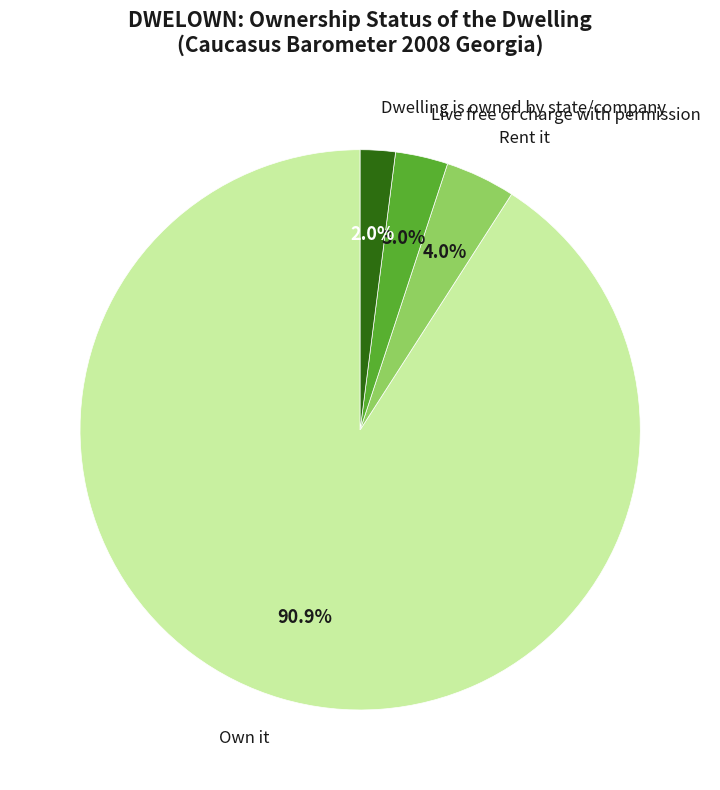

To the nearest percent, what is the difference between the largest and smallest slice percentages?

89%